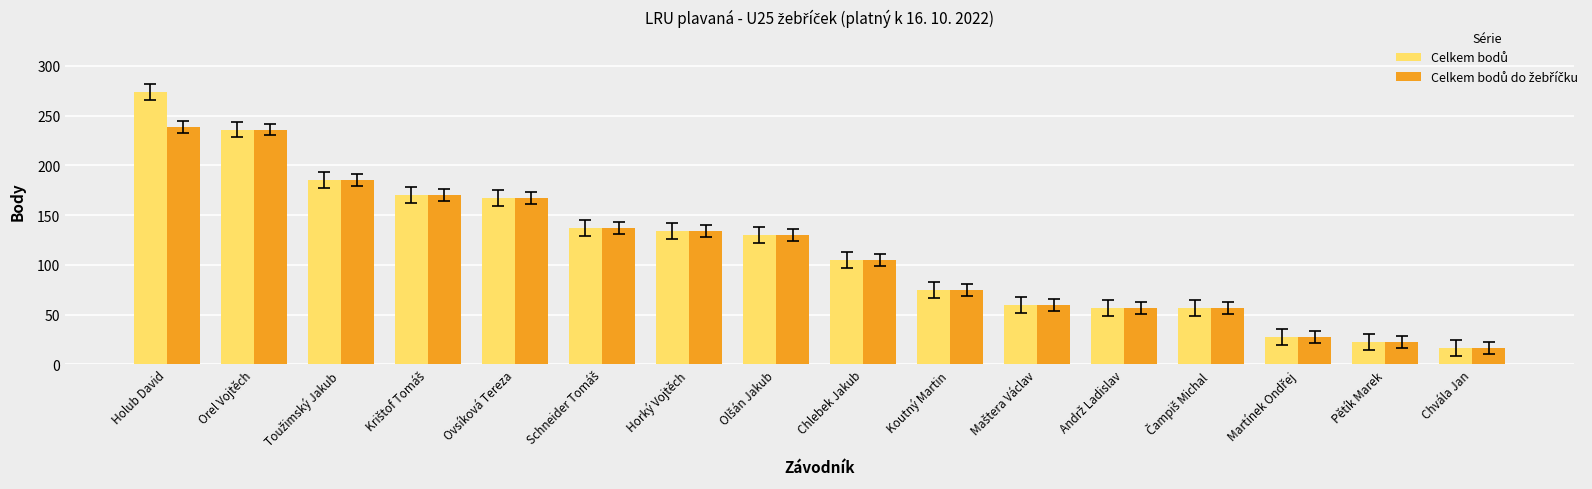

Which category has the highest value across all series?

Holub David